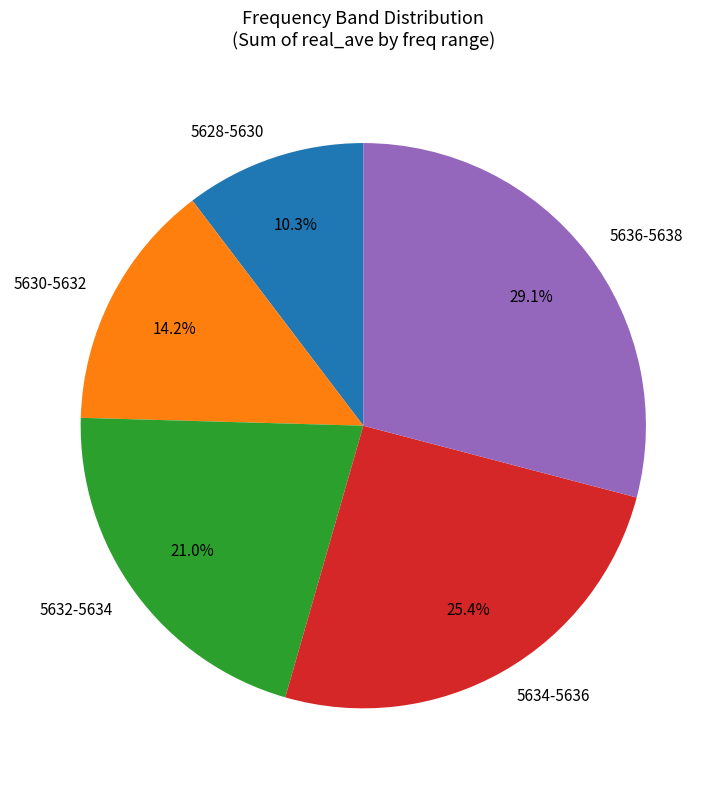

Does any single category account for the majority?

No